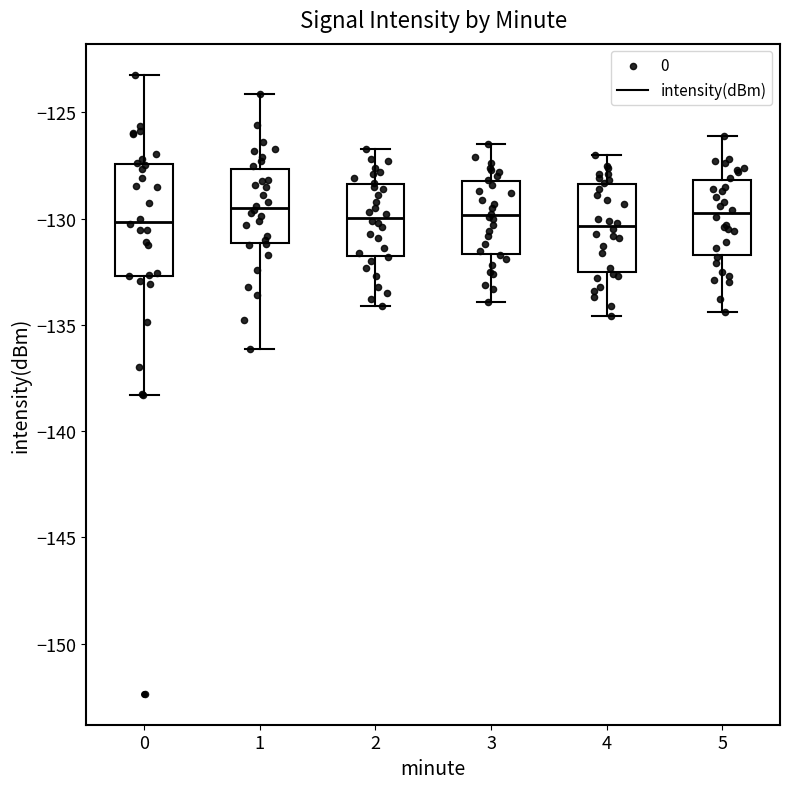

Which box is the tallest, from its lower edge to its upper edge?

0